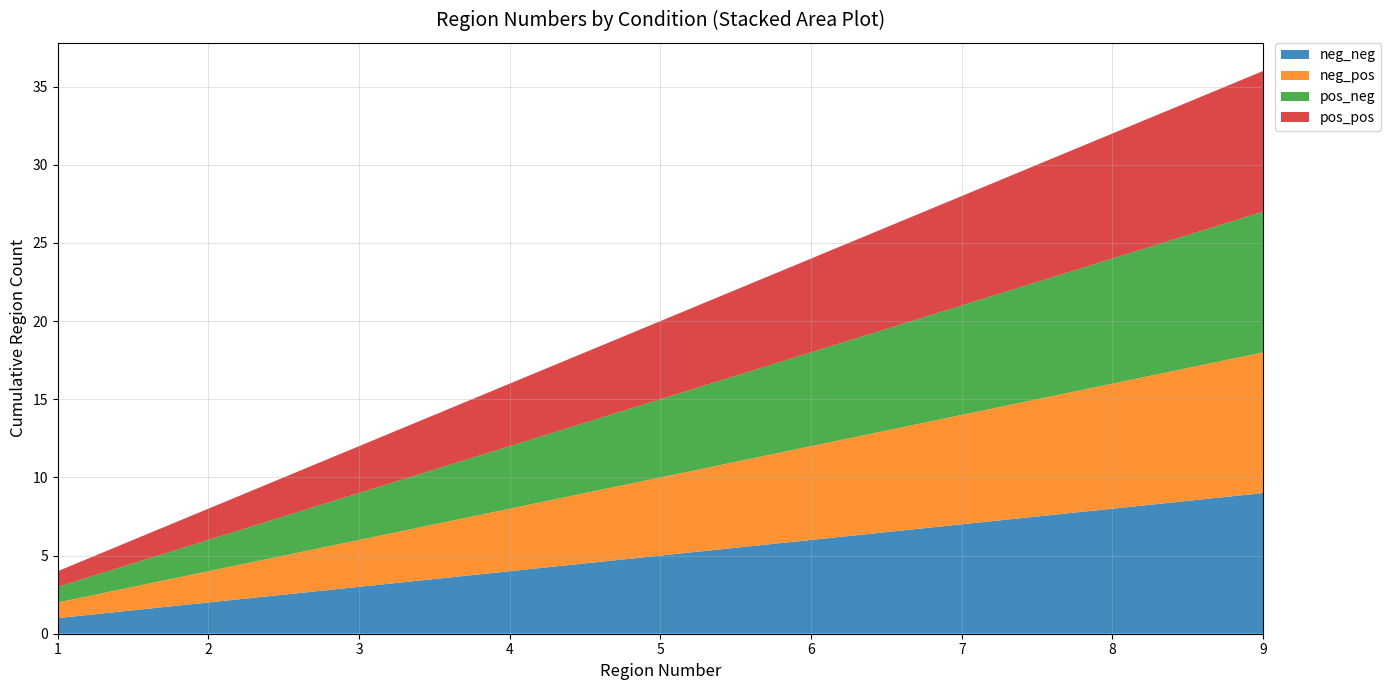

Reading left to right, extract all data points from this chart.

neg_neg: 1=1	2=2	3=3	4=4	5=5	6=6	7=7	8=8	9=9
neg_pos: 1=1	2=2	3=3	4=4	5=5	6=6	7=7	8=8	9=9
pos_neg: 1=1	2=2	3=3	4=4	5=5	6=6	7=7	8=8	9=9
pos_pos: 1=1	2=2	3=3	4=4	5=5	6=6	7=7	8=8	9=9